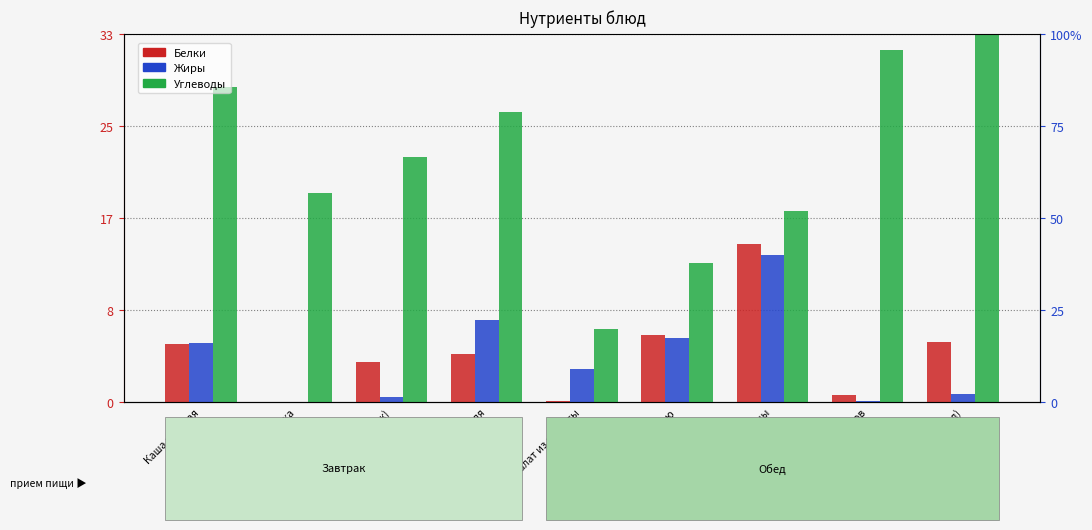

Rank the categories by Белки value from highest to lowest.

Рагу из птицы, Борщ с фасолью, Хлеб пшеничный (обед), Каша рисовая, Булочка домашняя, Хлеб пшеничный (завтрак), Компот из сухофруктов, Салат из капусты, Напиток Витошка